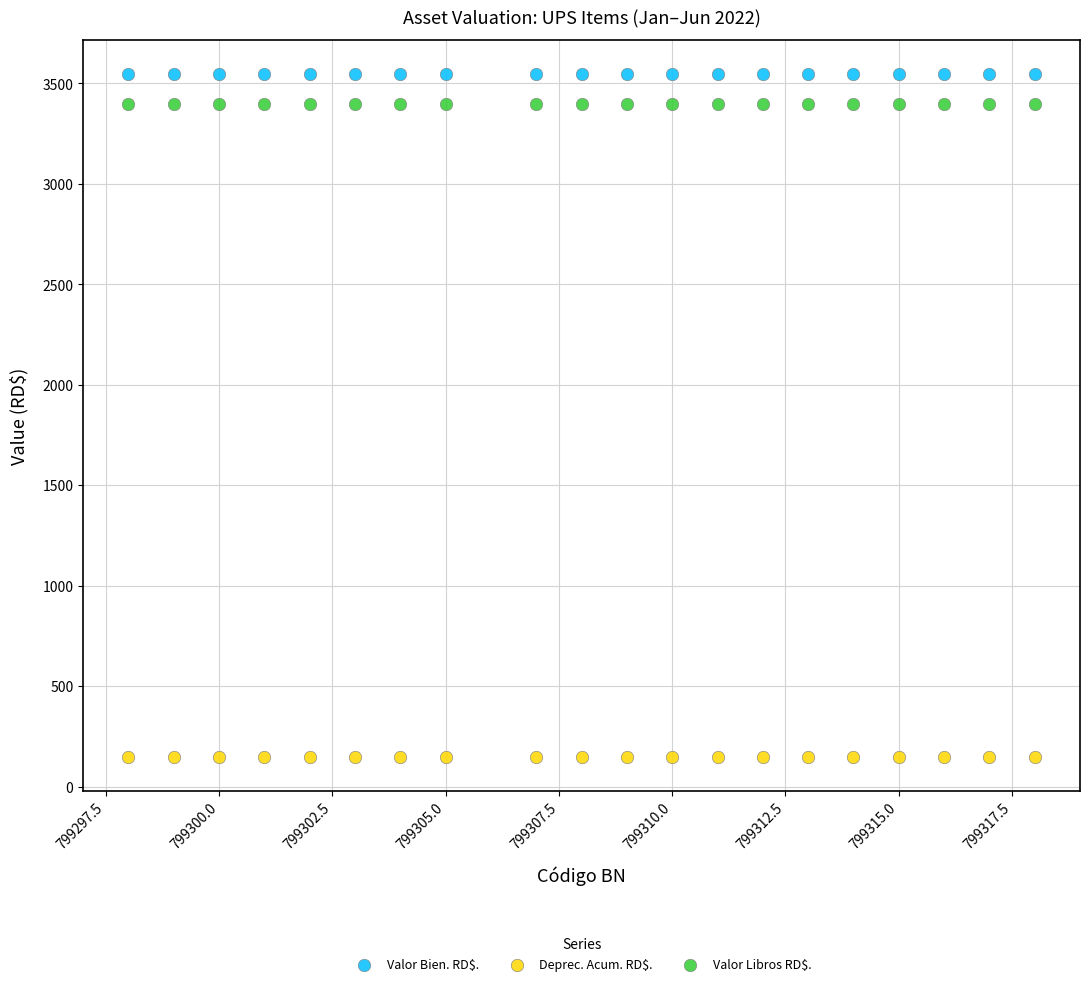

Which series contains the highest Y value?

Valor Bien. RD$.